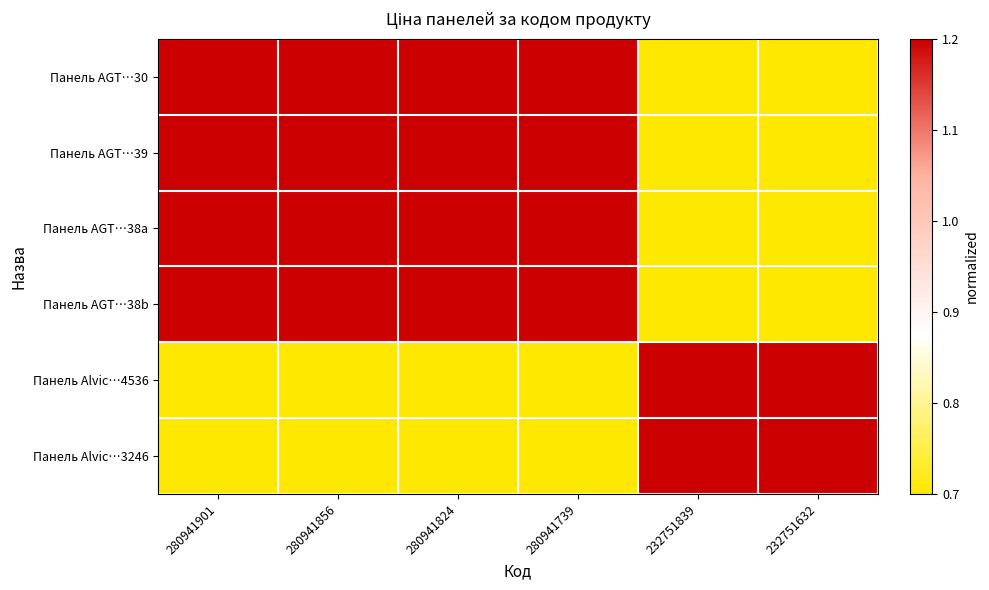

Reading left to right, extract all data points from this chart.

Панель AGT…30: 280941901=1.3	280941856=1.3	280941824=1.3	280941739=1.3	232751839=0.7	232751632=0.7
Панель AGT…39: 280941901=1.3	280941856=1.3	280941824=1.3	280941739=1.3	232751839=0.7	232751632=0.7
Панель AGT…38a: 280941901=1.3	280941856=1.3	280941824=1.3	280941739=1.3	232751839=0.7	232751632=0.7
Панель AGT…38b: 280941901=1.3	280941856=1.3	280941824=1.3	280941739=1.3	232751839=0.7	232751632=0.7
Панель Alvic…4536: 280941901=0.5	280941856=0.5	280941824=0.5	280941739=0.5	232751839=1.7	232751632=1.7
Панель Alvic…3246: 280941901=0.5	280941856=0.5	280941824=0.5	280941739=0.5	232751839=1.7	232751632=1.7